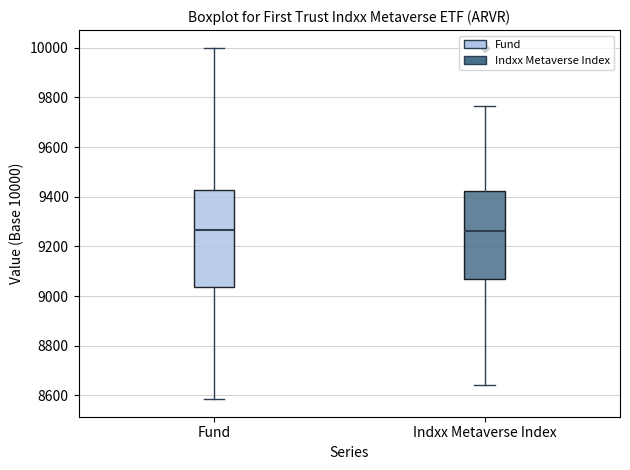

Comparing the boxes themselves (not the whiskers), which one is the tallest?

Fund